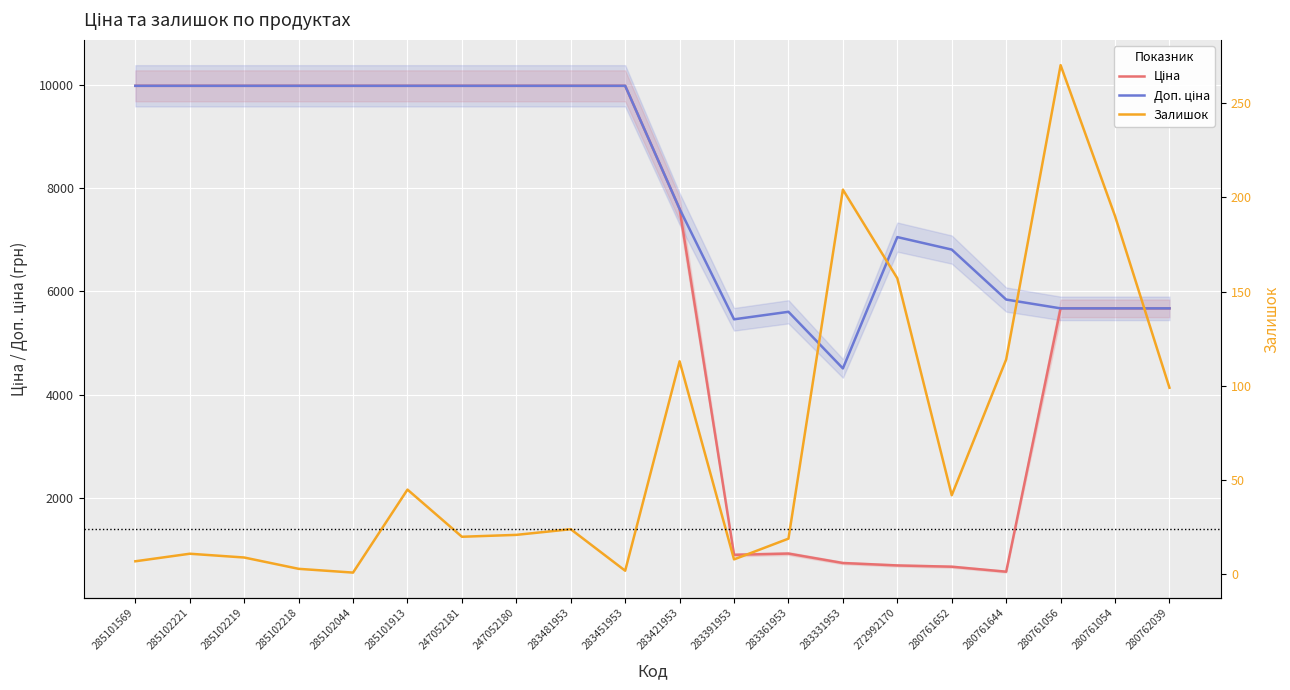

Between 272992170 and 280762039, which series saw the biggest shift?

Ціна